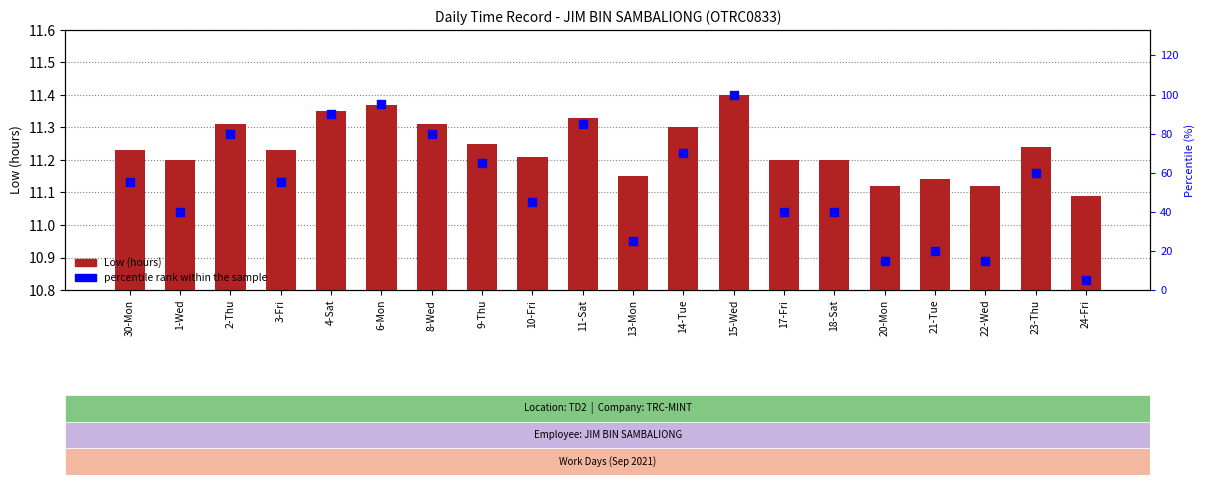

What are all the series names shown in the legend?

Low (hours), percentile rank within the sample